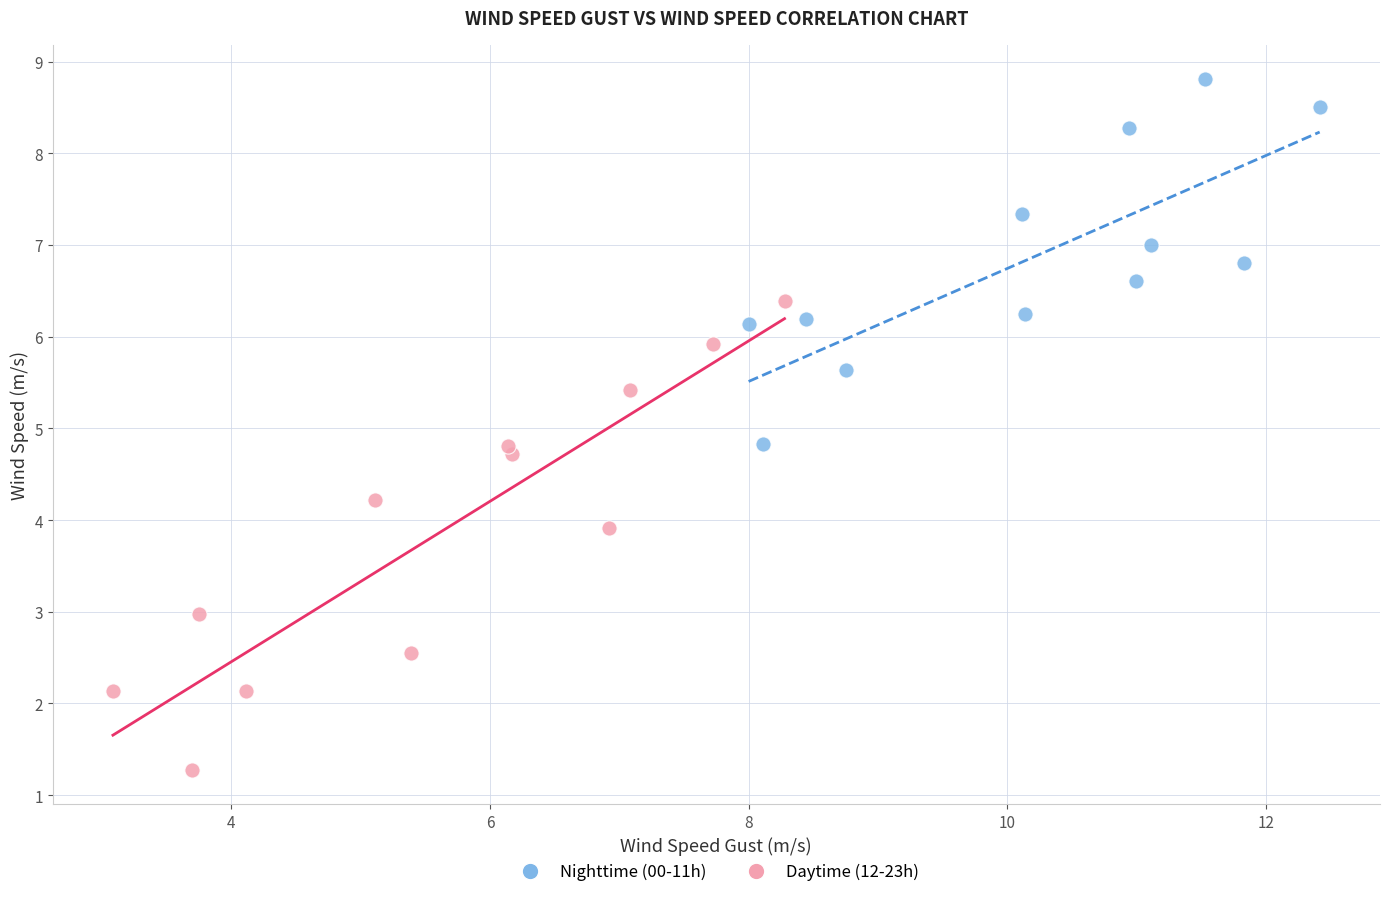

Which series contains the lowest Y value?

Daytime (12-23h)